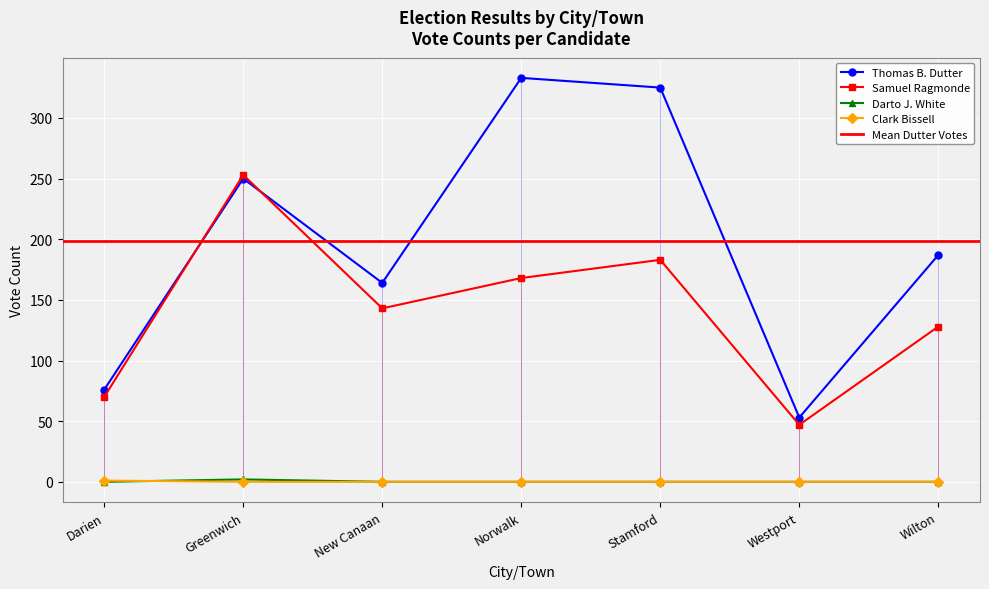

At which label does Samuel Ragmonde reach its minimum?

Westport